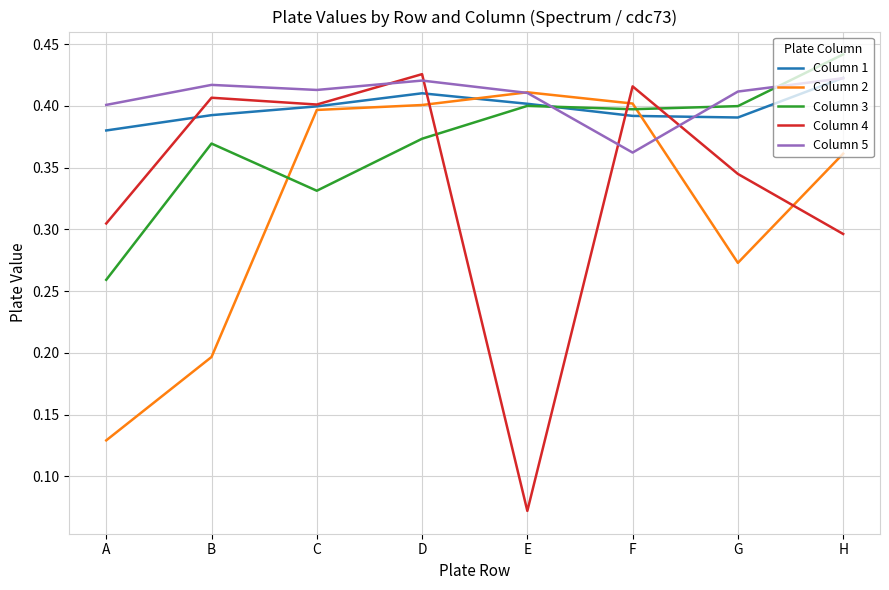

Does the chart have visible grid lines?

Yes